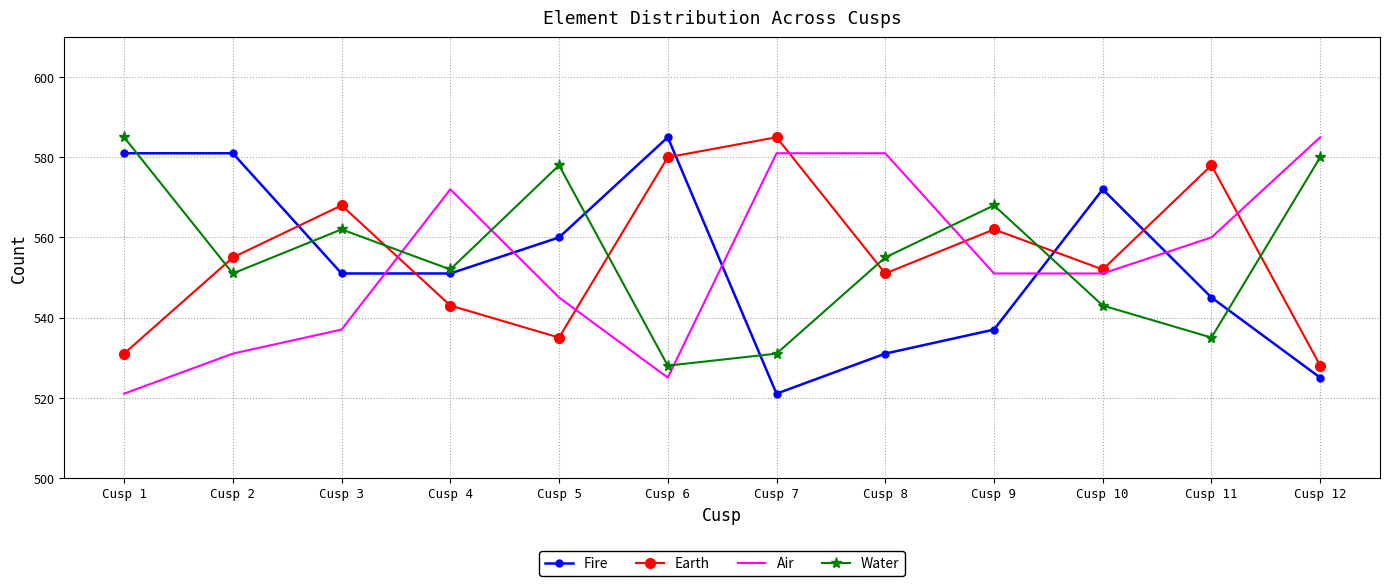

Rank the series at Cusp 5 from lowest to highest value.

Earth, Air, Fire, Water